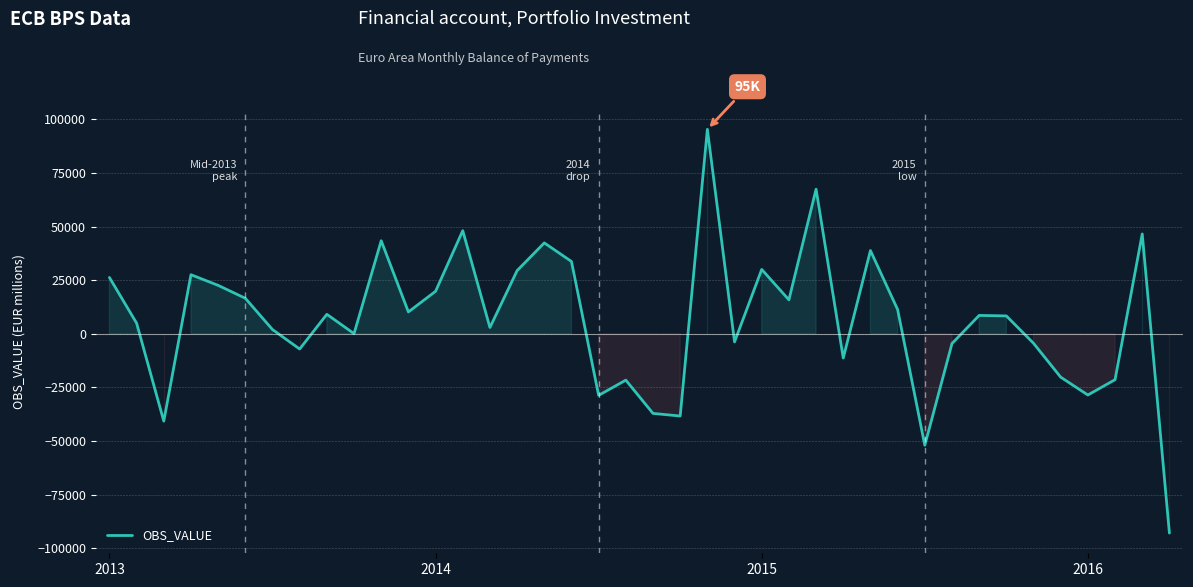

What is the greatest value displayed?

95379.9